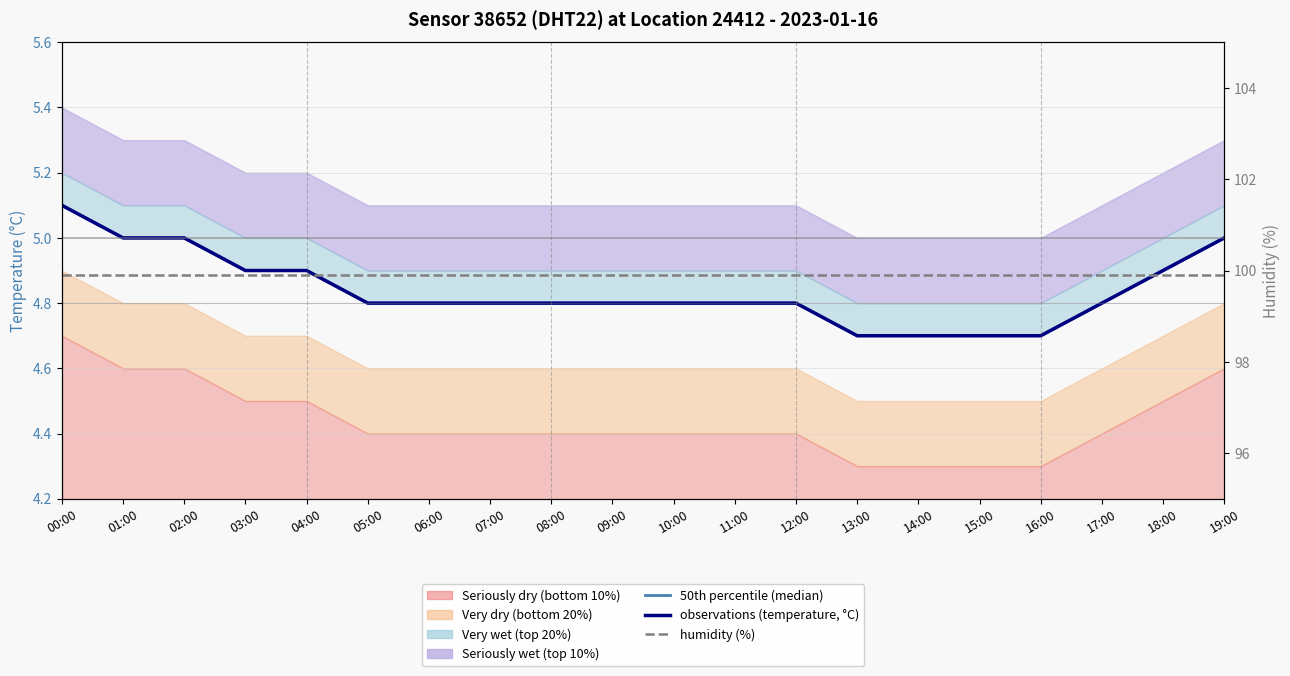

What is the sum of the humidity (%) values at 12:00 and 19:00?

199.8